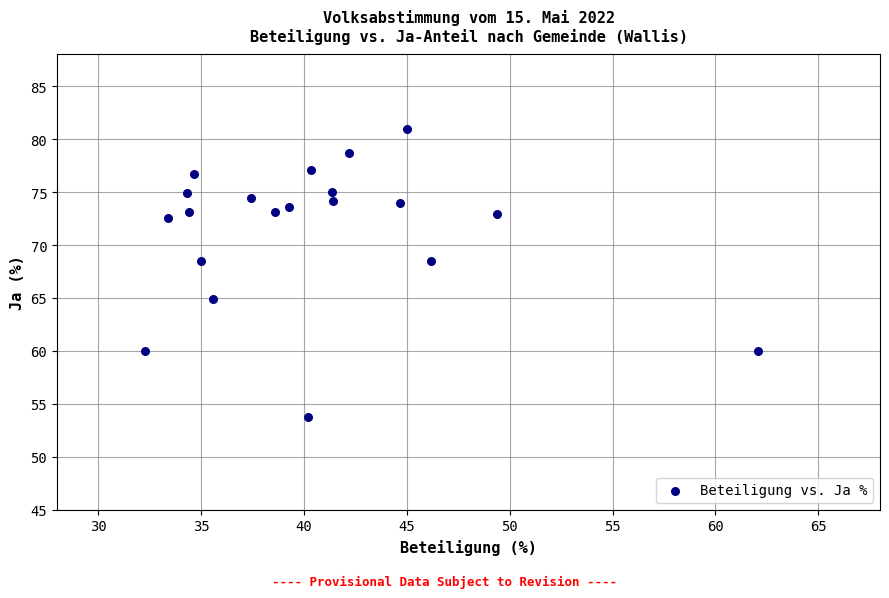

What is the range of X values (max minus min)?

29.8